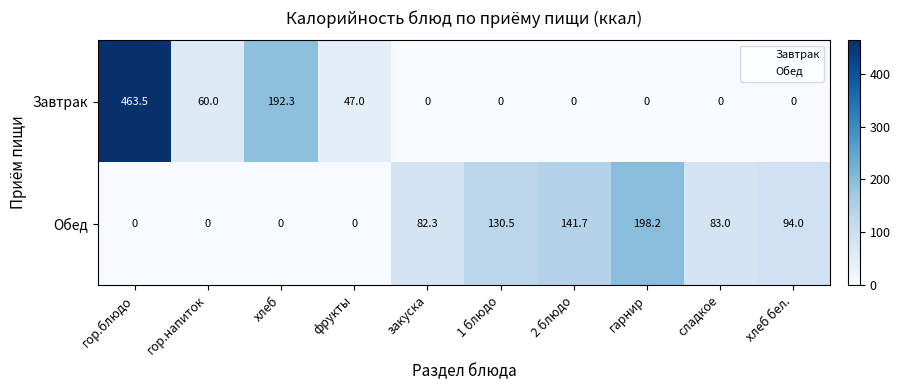

Count the number of data series in this chart.

2